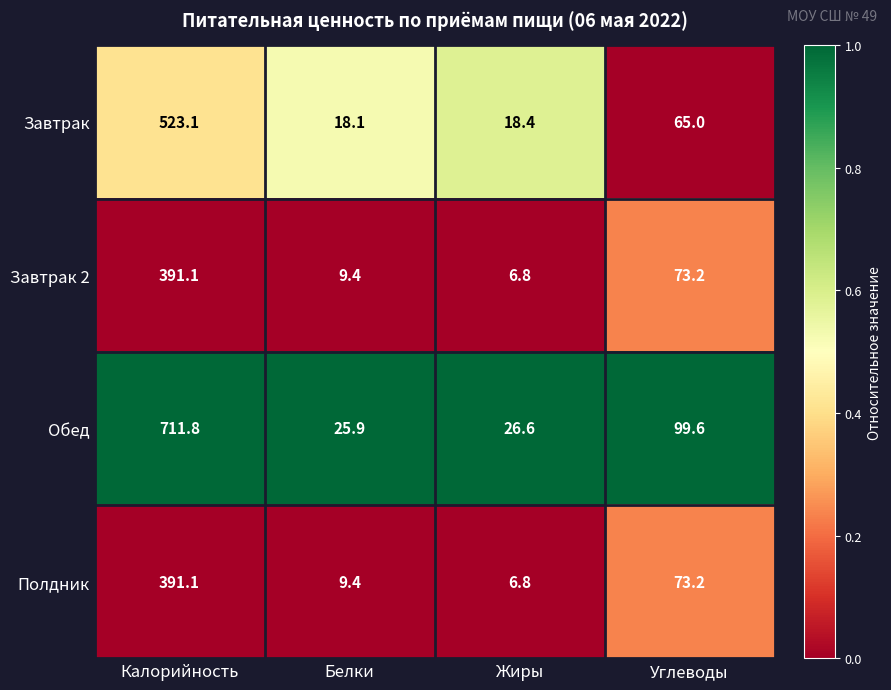

Reading left to right, what are all the values shown in this chart?

Завтрак: 523.1	18.1	18.4	65.0
Завтрак 2: 391.1	9.4	6.8	73.2
Обед: 711.8	25.9	26.6	99.6
Полдник: 391.1	9.4	6.8	73.2